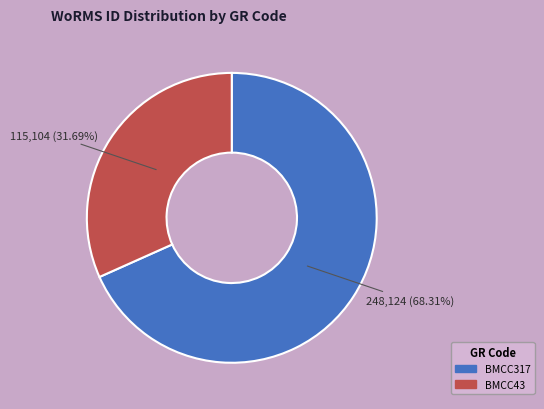

What is the majority slice?

BMCC317